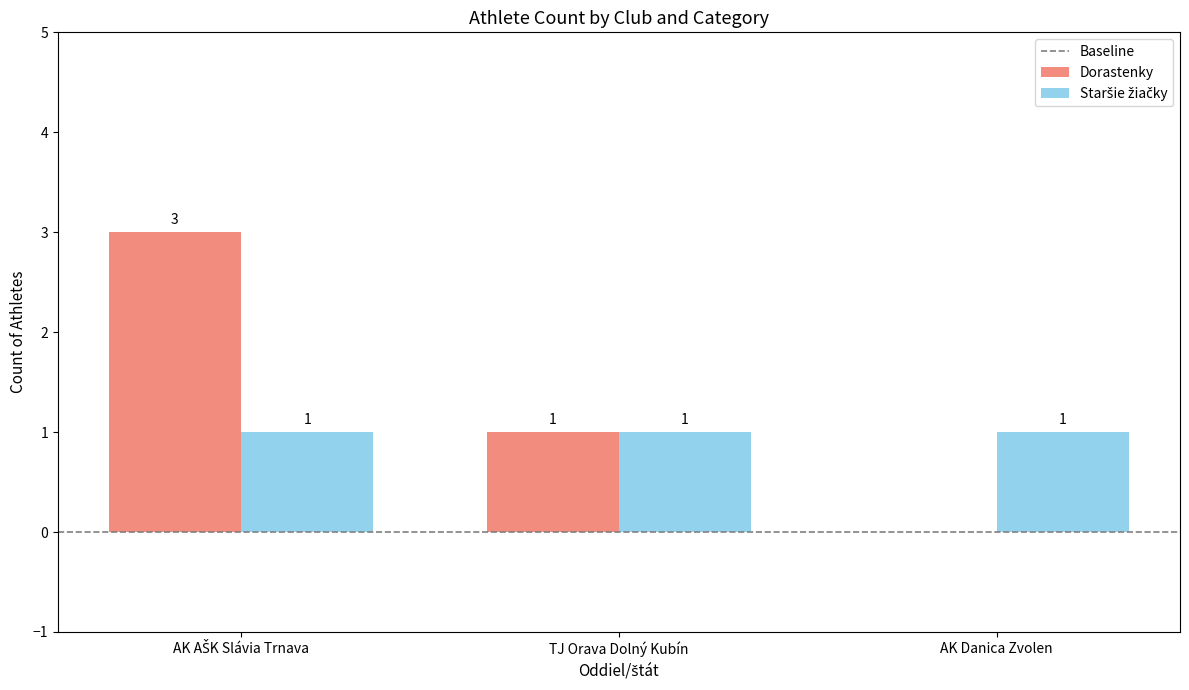

Which series changed the most between TJ Orava Dolný Kubín and AK Danica Zvolen?

Dorastenky